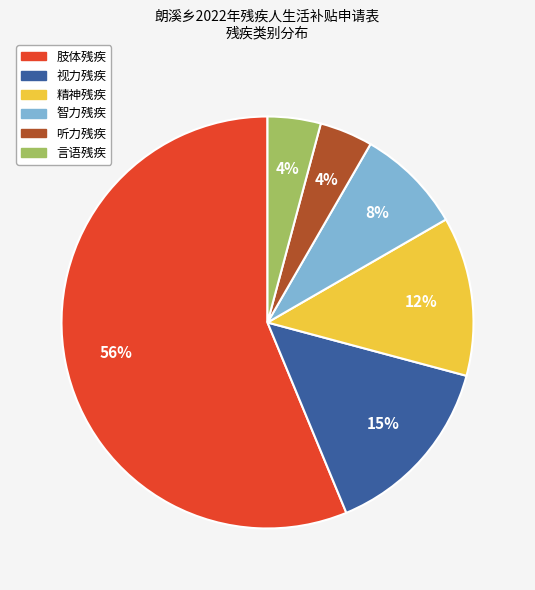

Do 听力残疾 and 视力残疾 together represent more than half of the pie?

No